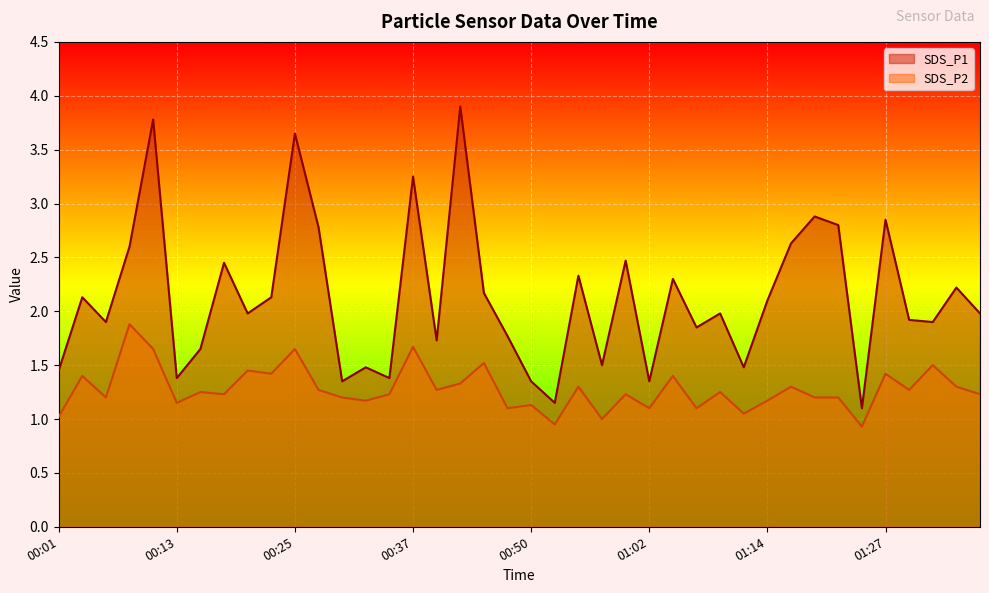

Rank the series at 00:13 from lowest to highest value.

SDS_P2, SDS_P1